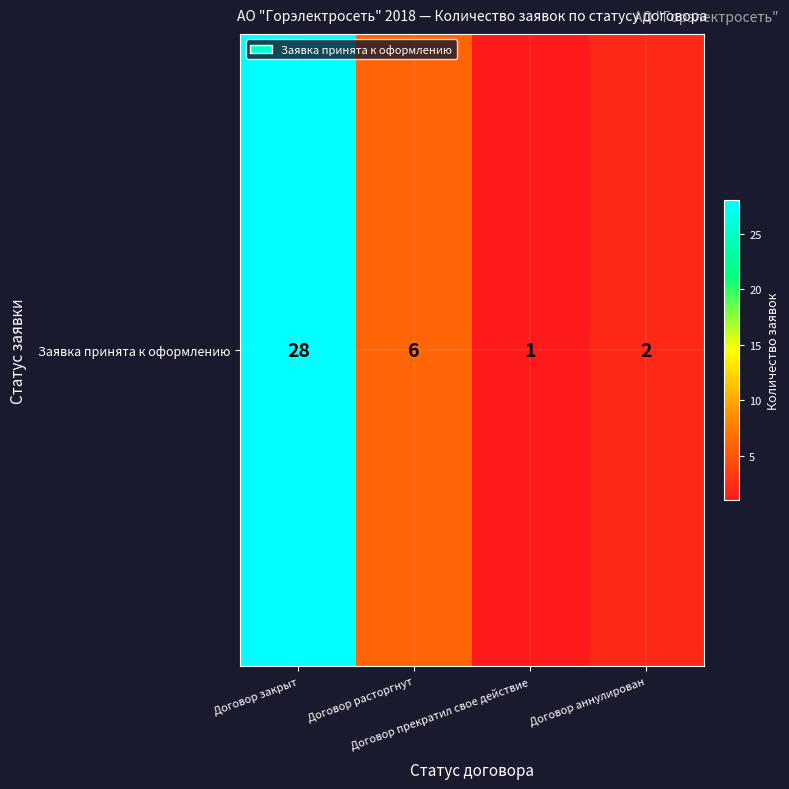

Reading right to left, what are all the values shown in this chart?

Договор аннулирован=2	Договор прекратил свое действие=1	Договор расторгнут=6	Договор закрыт=28